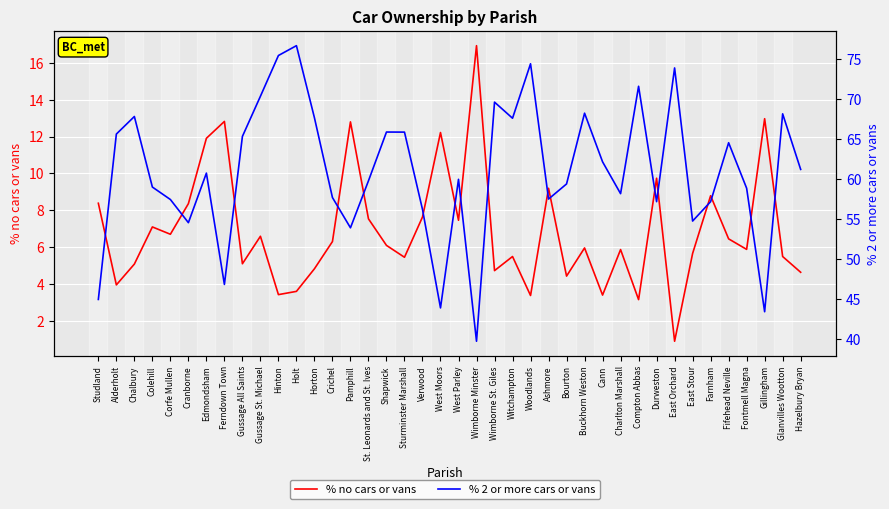

Reading left to right, what are all the values shown in this chart?

% no cars or vans: Studland=8.4	Alderholt=4.0	Chalbury=5.1	Colehill=7.1	Corfe Mullen=6.7	Cranborne=8.4	Edmondsham=11.9	Ferndown Town=12.8	Gussage All Saints=5.1	Gussage St. Michael=6.6	Hinton=3.4	Holt=3.6	Horton=4.8	Crichel=6.3	Pamphill=12.8	St. Leonards and St. Ives=7.5	Shapwick=6.1	Sturminster Marshall=5.5	Verwood=7.6	West Moors=12.2	West Parley=7.5	Wimborne Minster=16.9	Wimborne St. Giles=4.7	Witchampton=5.5	Woodlands=3.4	Ashmore=9.2	Bourton=4.4	Buckhorn Weston=6.0	Cann=3.4	Charlton Marshall=5.9	Compton Abbas=3.2	Durweston=9.7	East Orchard=0.9	East Stour=5.7	Farnham=8.8	Fifehead Neville=6.5	Fontmell Magna=5.9	Gillingham=13.0	Glanvilles Wootton=5.5	Hazelbury Bryan=4.6
% 2 or more cars or vans: Studland=44.9	Alderholt=65.6	Chalbury=67.8	Colehill=59.0	Corfe Mullen=57.4	Cranborne=54.5	Edmondsham=60.7	Ferndown Town=46.8	Gussage All Saints=65.3	Gussage St. Michael=70.3	Hinton=75.4	Holt=76.7	Horton=67.6	Crichel=57.7	Pamphill=53.9	St. Leonards and St. Ives=59.8	Shapwick=65.9	Sturminster Marshall=65.8	Verwood=56.2	West Moors=43.8	West Parley=59.9	Wimborne Minster=39.7	Wimborne St. Giles=69.6	Witchampton=67.6	Woodlands=74.4	Ashmore=57.5	Bourton=59.4	Buckhorn Weston=68.2	Cann=62.1	Charlton Marshall=58.1	Compton Abbas=71.6	Durweston=57.1	East Orchard=73.9	East Stour=54.7	Farnham=57.1	Fifehead Neville=64.5	Fontmell Magna=58.8	Gillingham=43.4	Glanvilles Wootton=68.1	Hazelbury Bryan=61.2